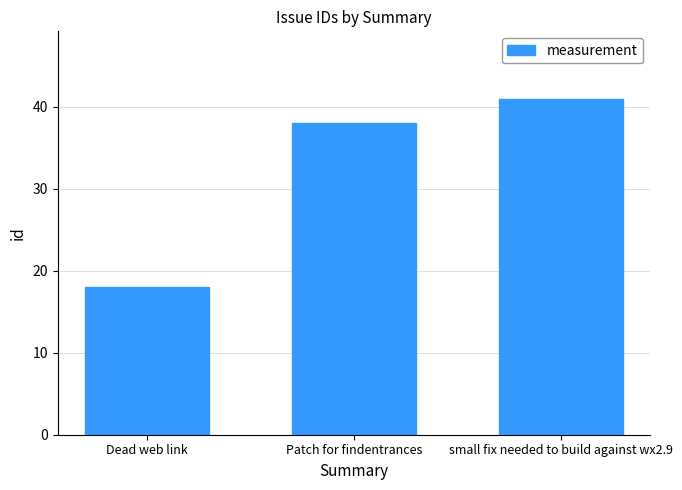

The chart shows a value of 18 at Dead web link. True or false?

True